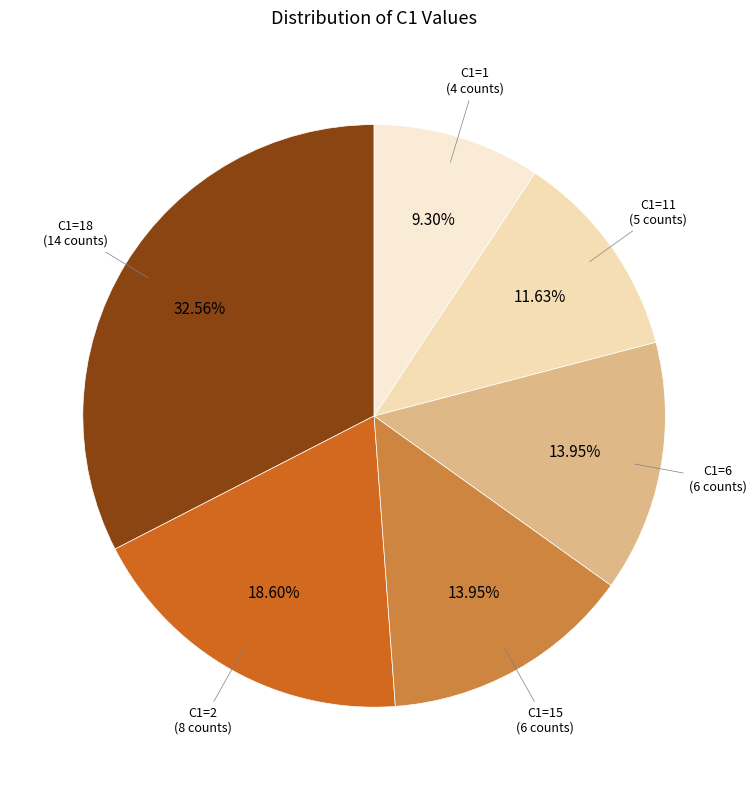

Count the number of slices in the pie.

6